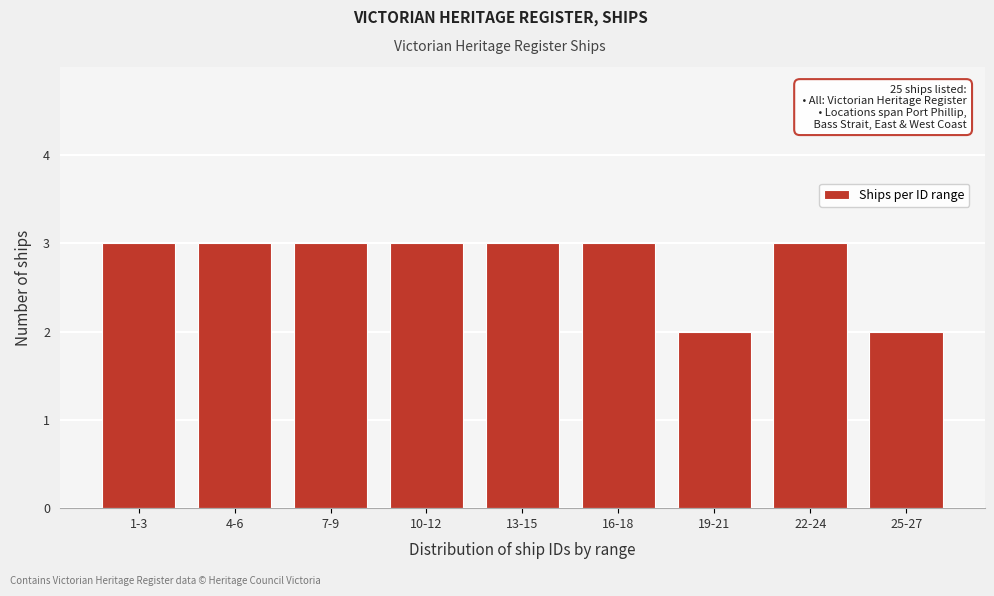

Reading left to right, list all the values displayed in this chart.

1-3=3	4-6=3	7-9=3	10-12=3	13-15=3	16-18=3	19-21=2	22-24=3	25-27=2